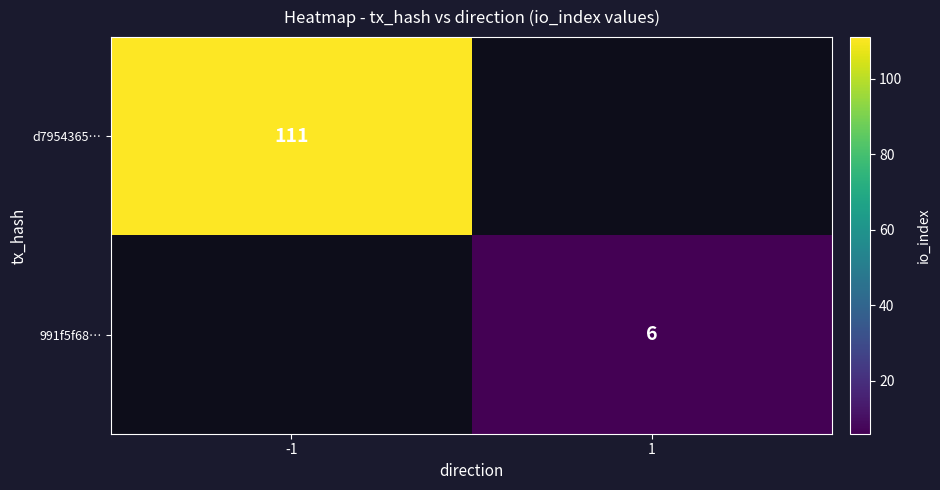

The d7954365… series shows 111 at -1. True or false?

True